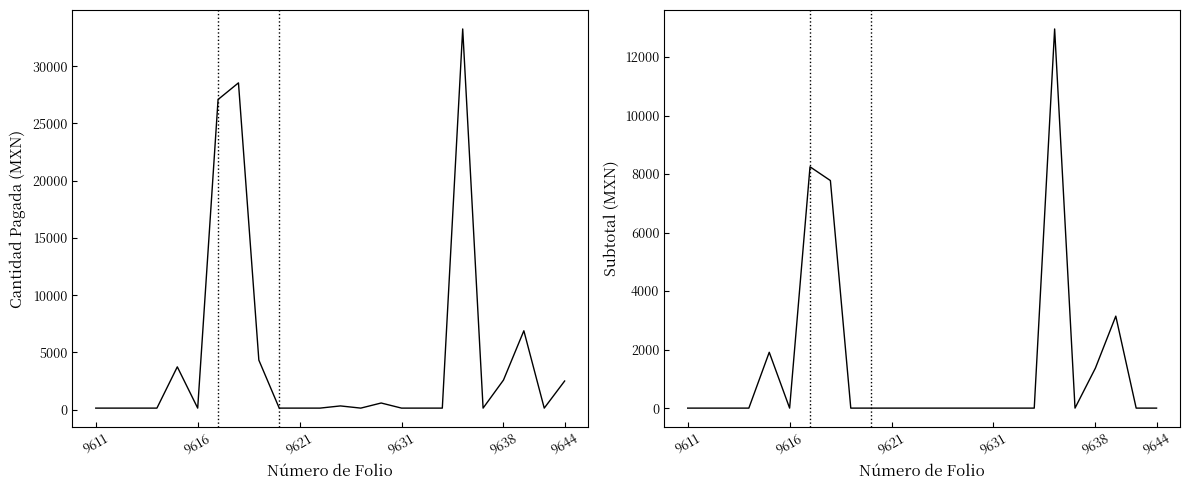

Which series has the largest total across all categories?

CANTIDAD PAGADA